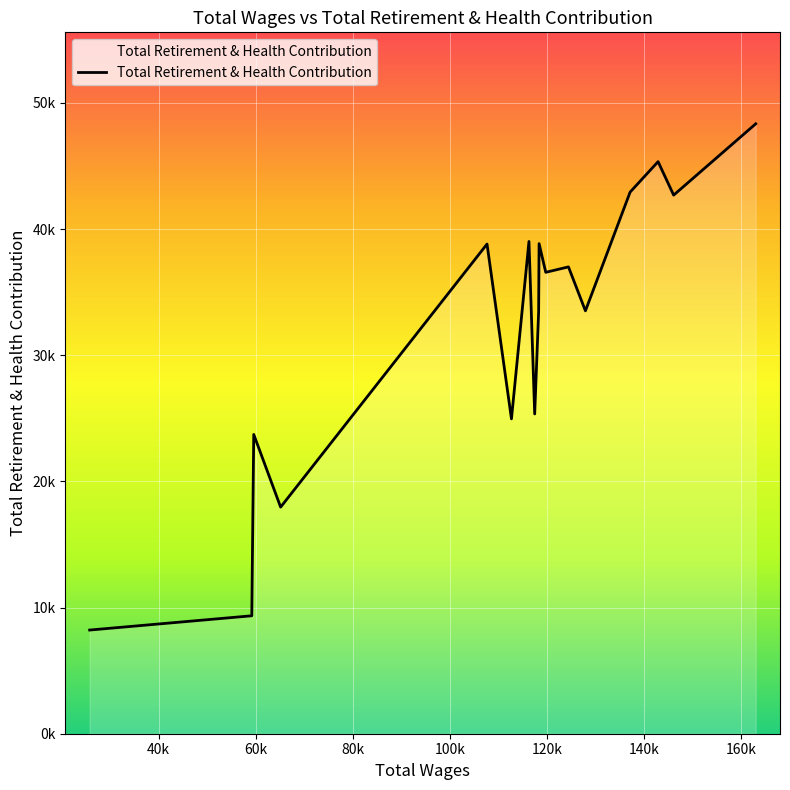

How many interior local valleys (lower than both neighbors) does the data have?

6